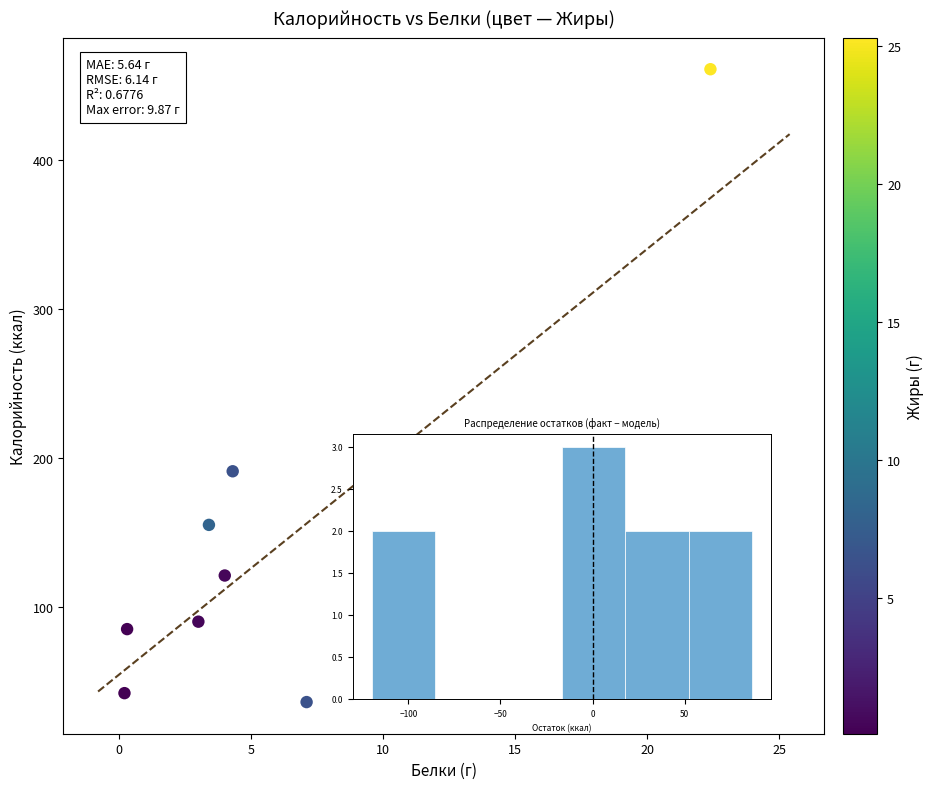

What is the average Y value?

149